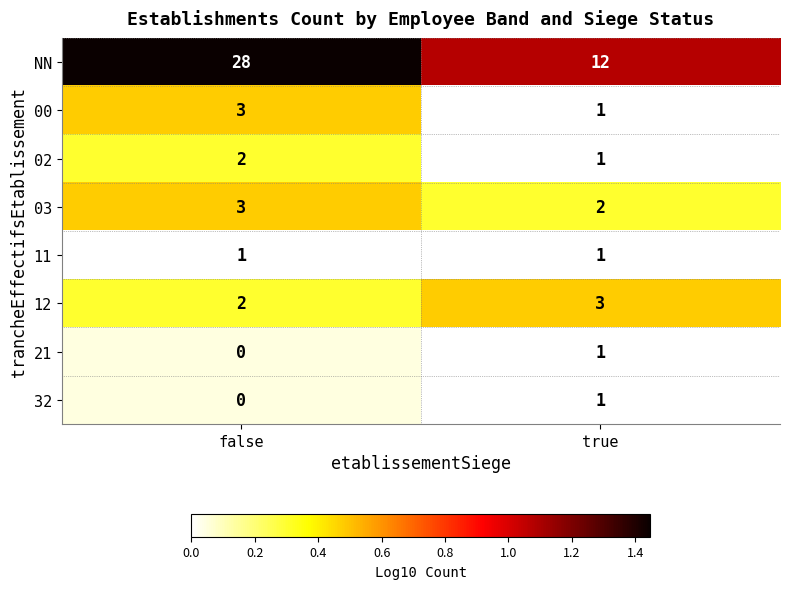

Where is 03 nearest to the value 2?

true